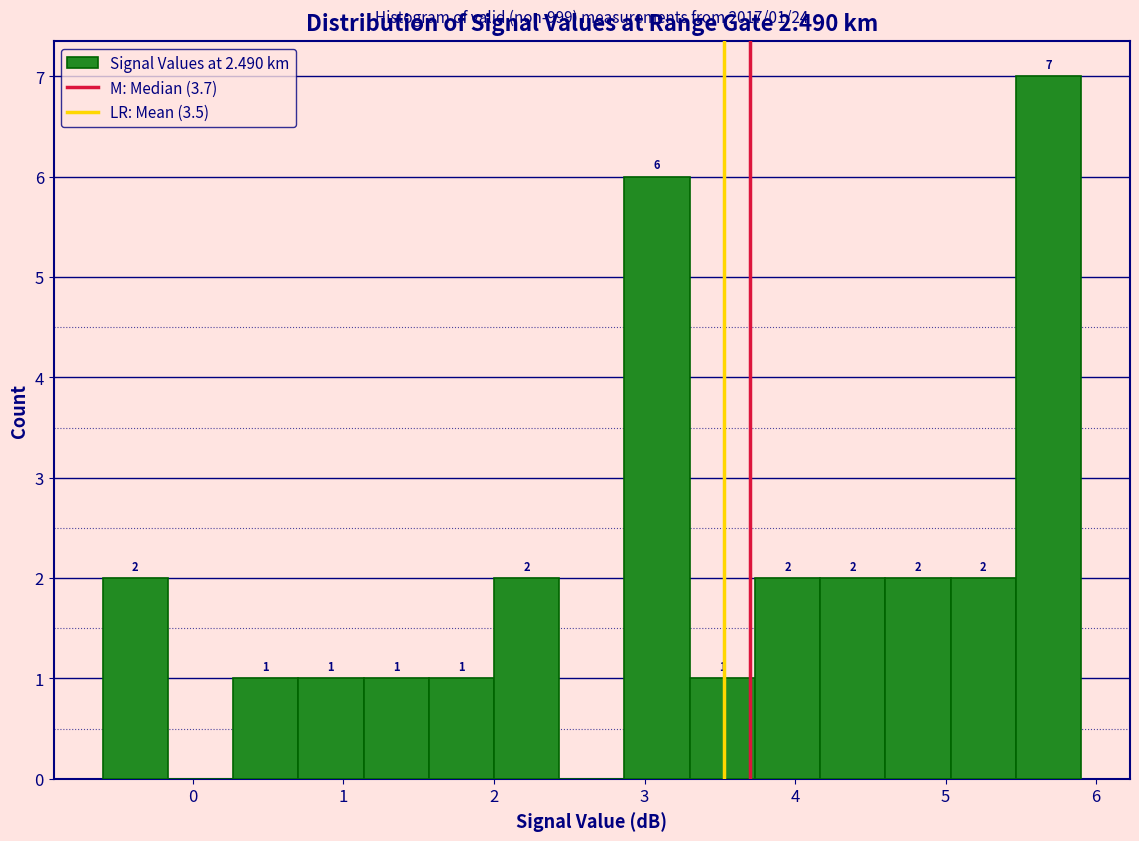

Which range on the x-axis has the tallest bar?

5.5 to 5.9